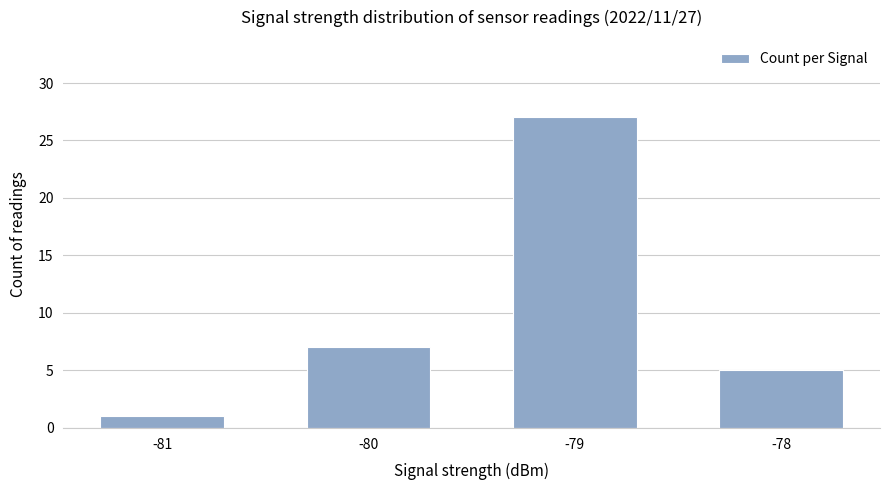

How many data points does each series have?

4